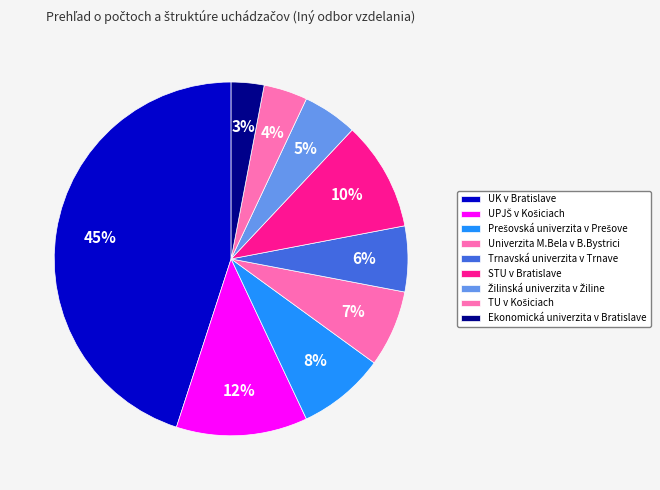

How many slices are in this pie chart?

9